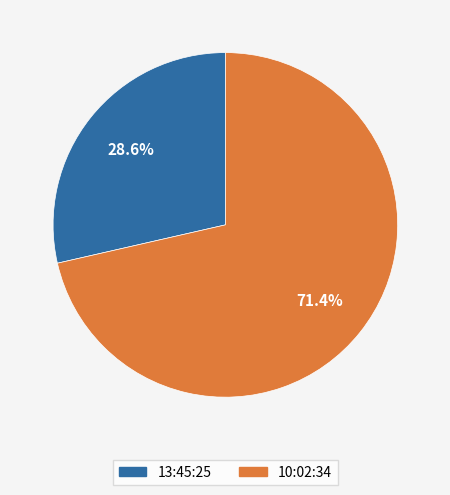

To the nearest percent, what is the difference between the largest and smallest slice percentages?

43%